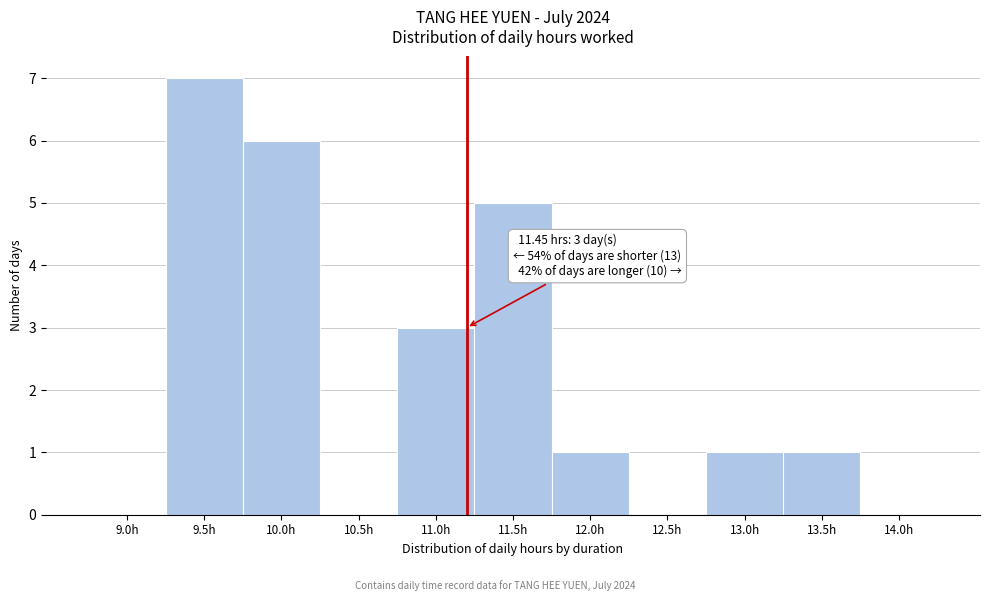

Reading left to right, transcribe all the data shown in this chart.

9.0h=0	9.5h=7	10.0h=6	10.5h=0	11.0h=3	11.5h=5	12.0h=1	12.5h=0	13.0h=1	13.5h=1	14.0h=0